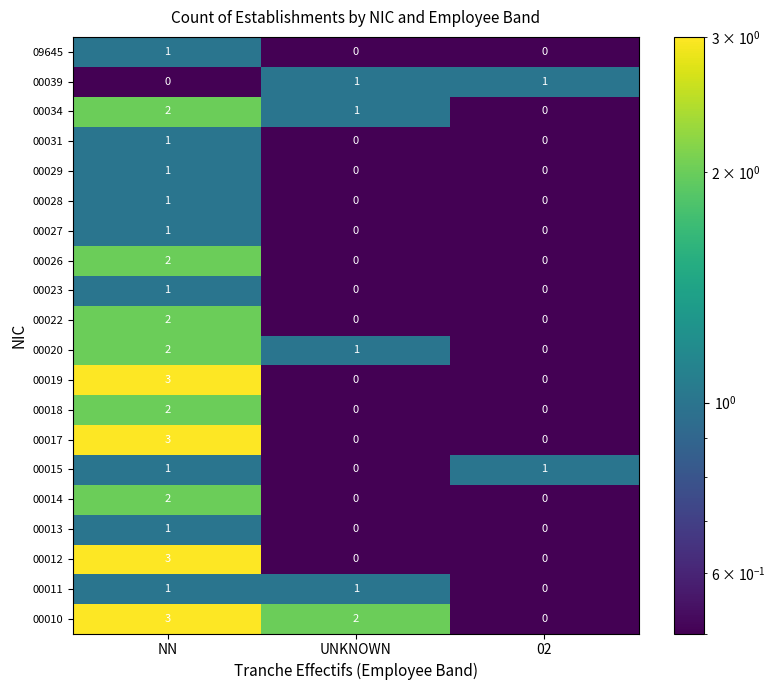

Is it true that 00023 equals 1 at UNKNOWN?

False